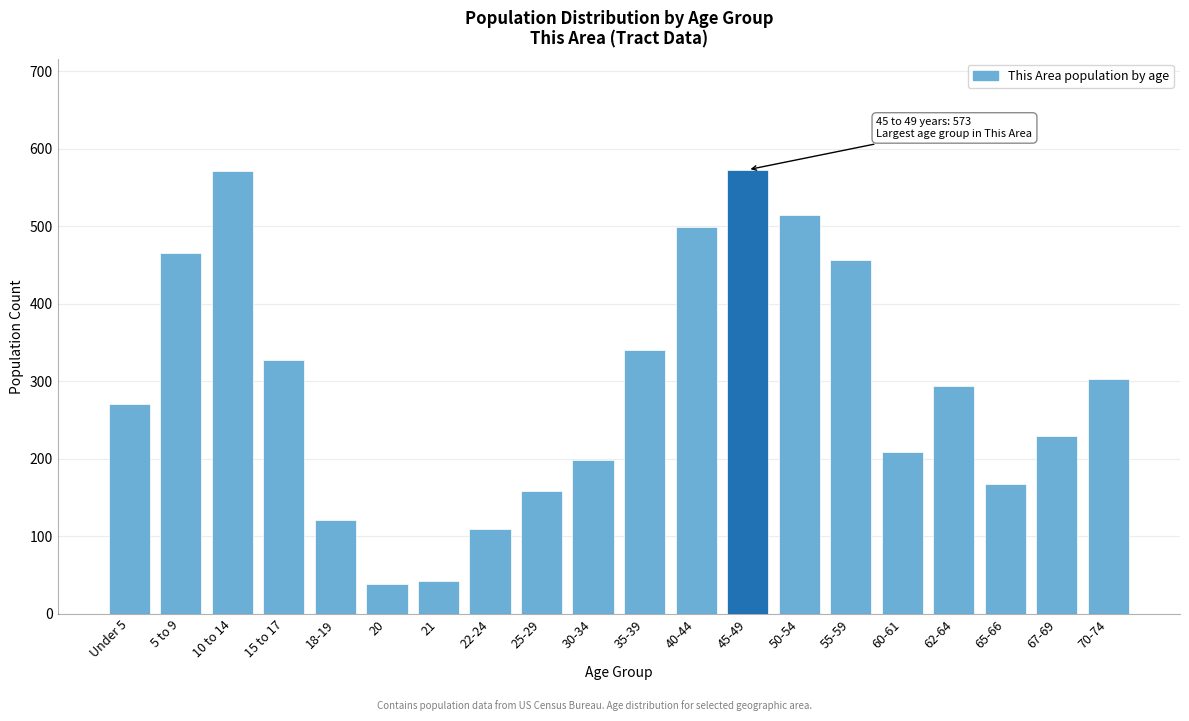

What is the minimum value shown in the chart?

39